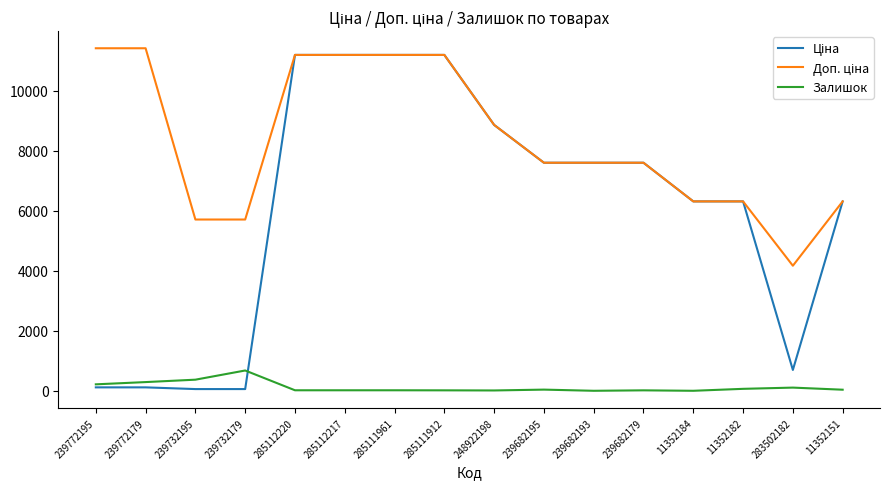

At which label does Залишок reach its peak?

239732179